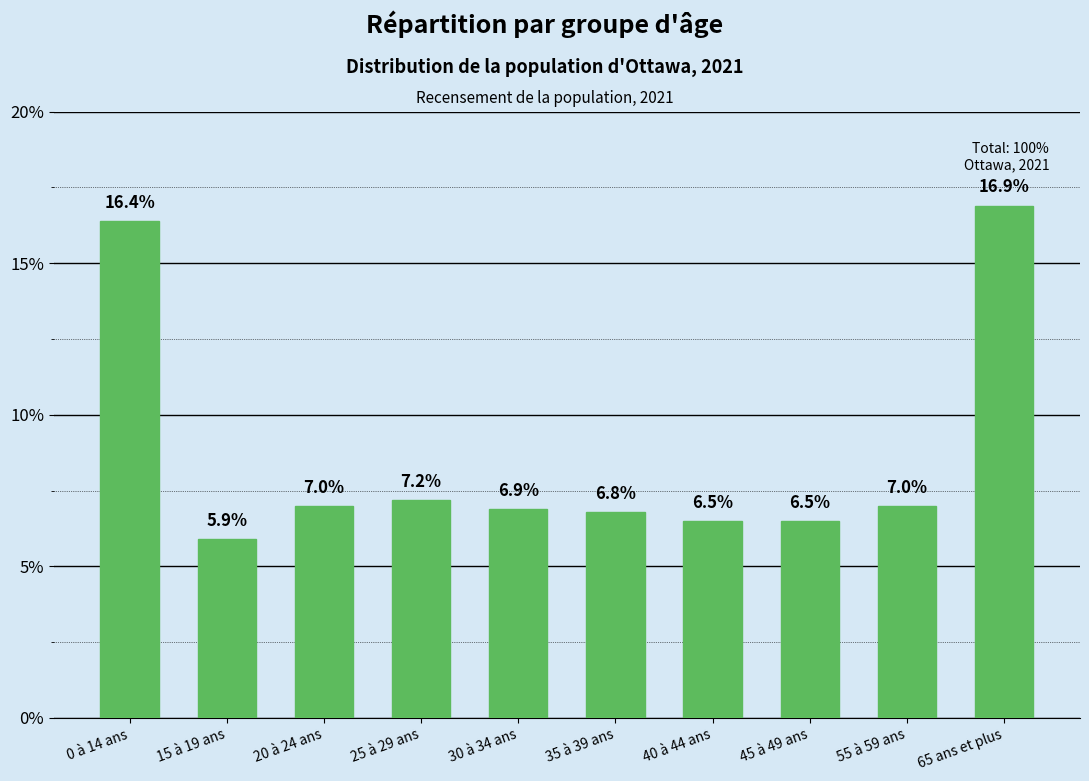

What is the smallest value displayed?

5.9